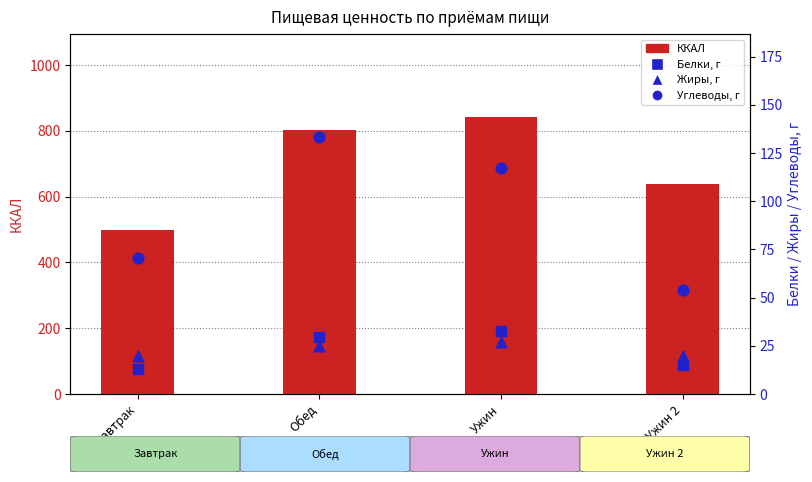

Which series has the widest spread of Y values?

ККАЛ